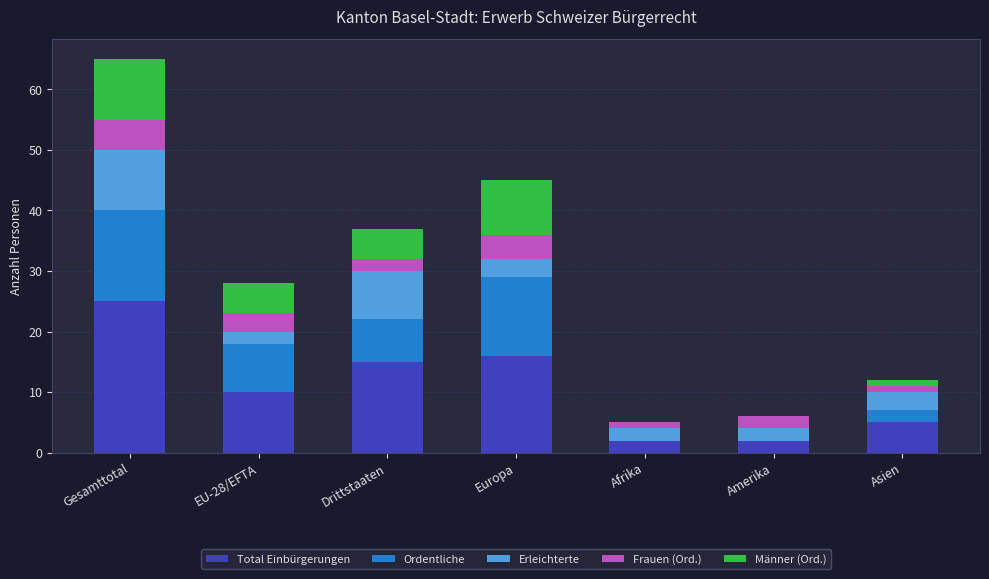

How many series are shown in this chart?

5